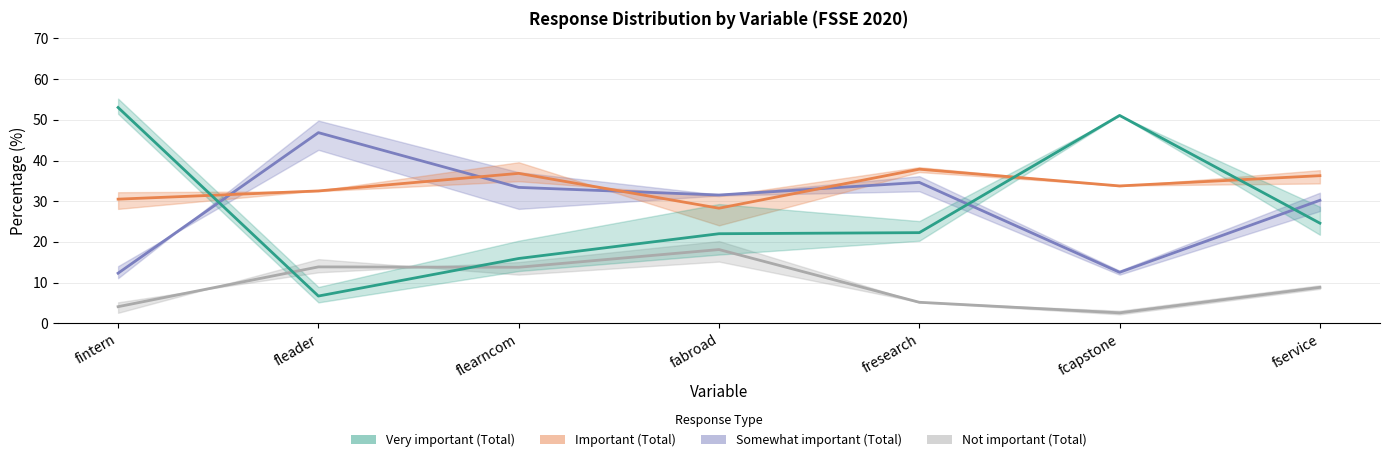

Where is Very important (Total) nearest to the value 29?

fservice